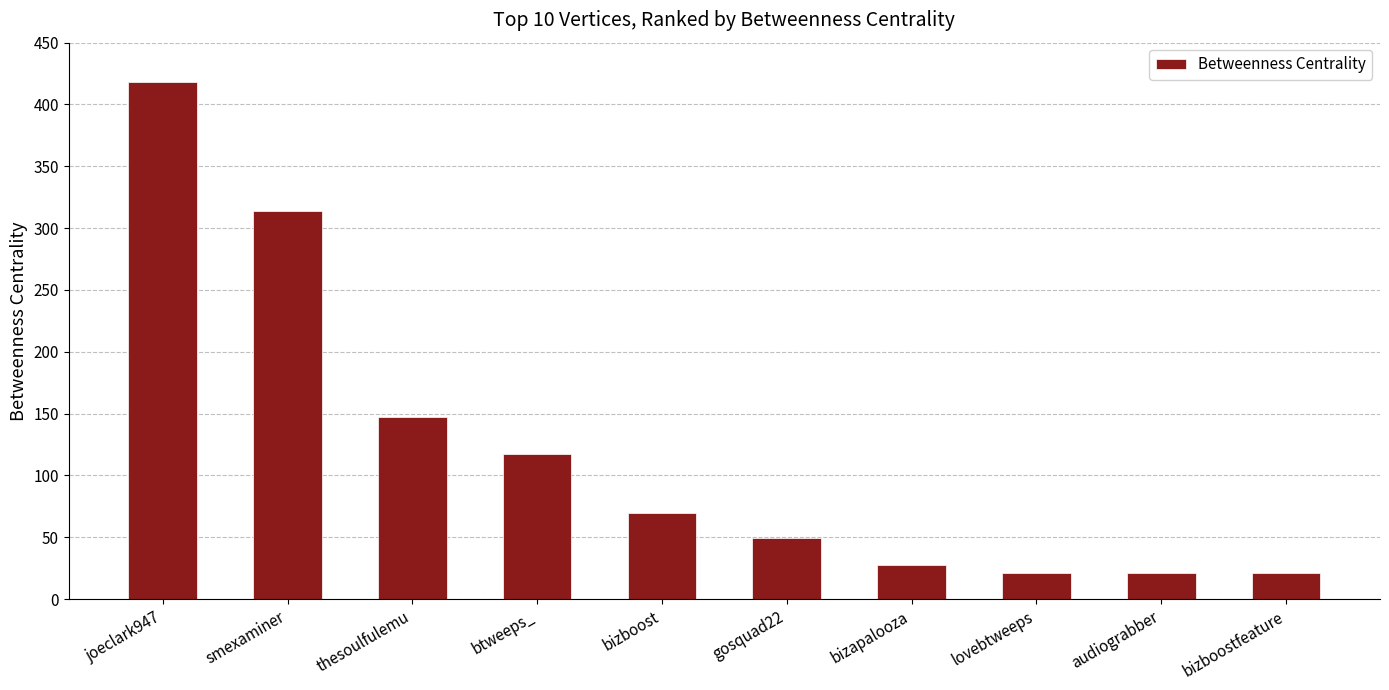

Where does the data first go above 69?

joeclark947